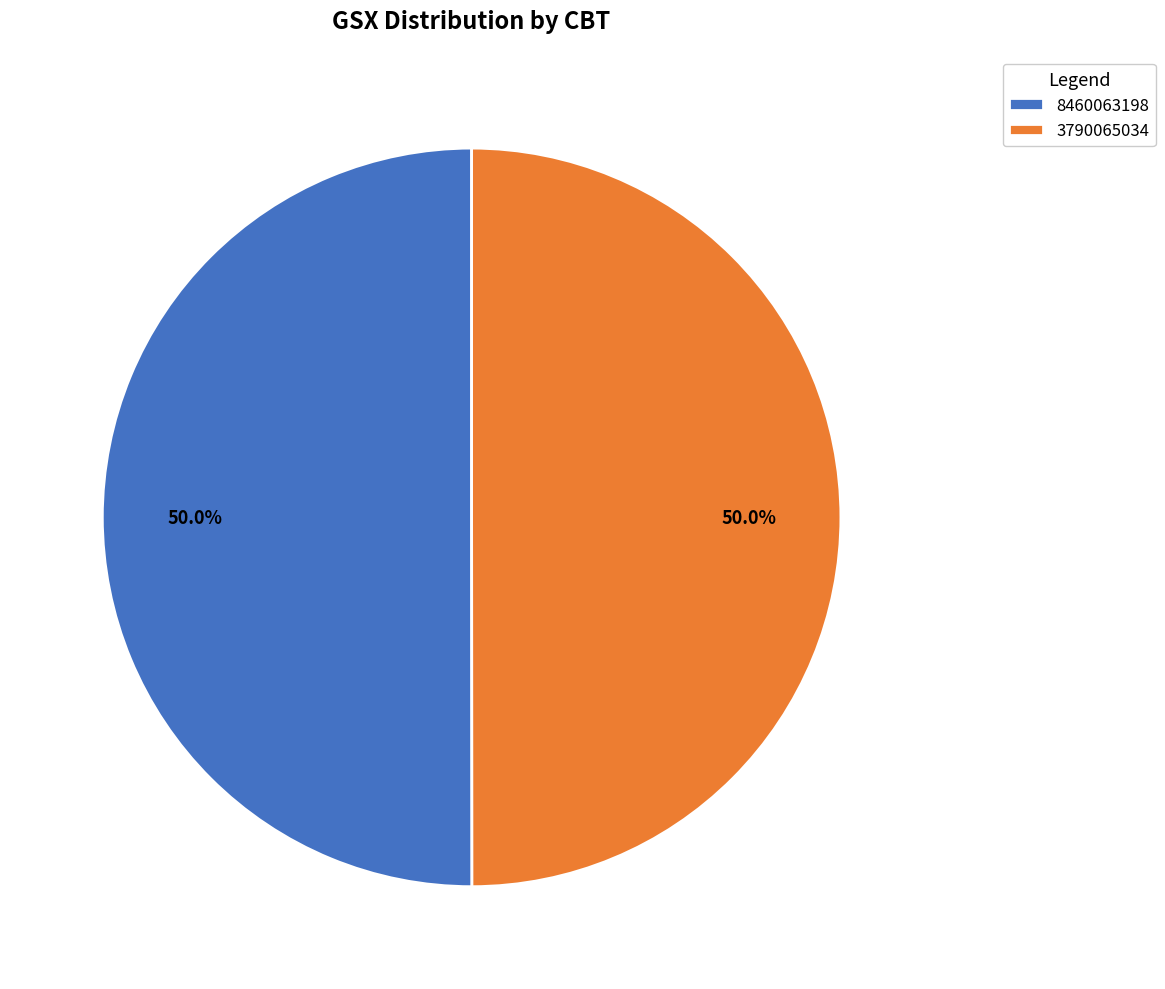

What is the ratio of the value at 3790065034 to the value at 8460063198?

1.0